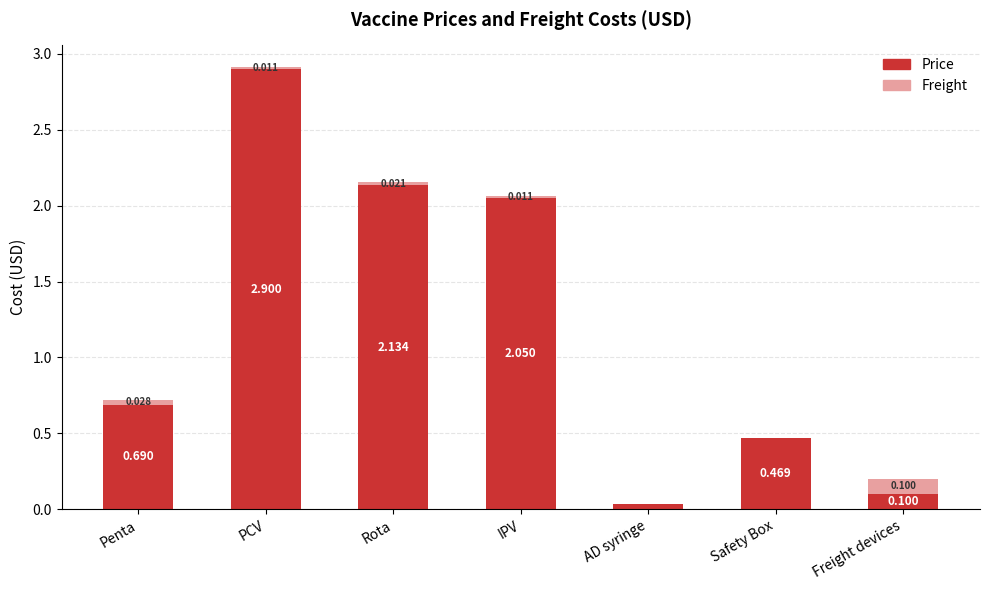

At which category is the sum across all series the highest?

PCV